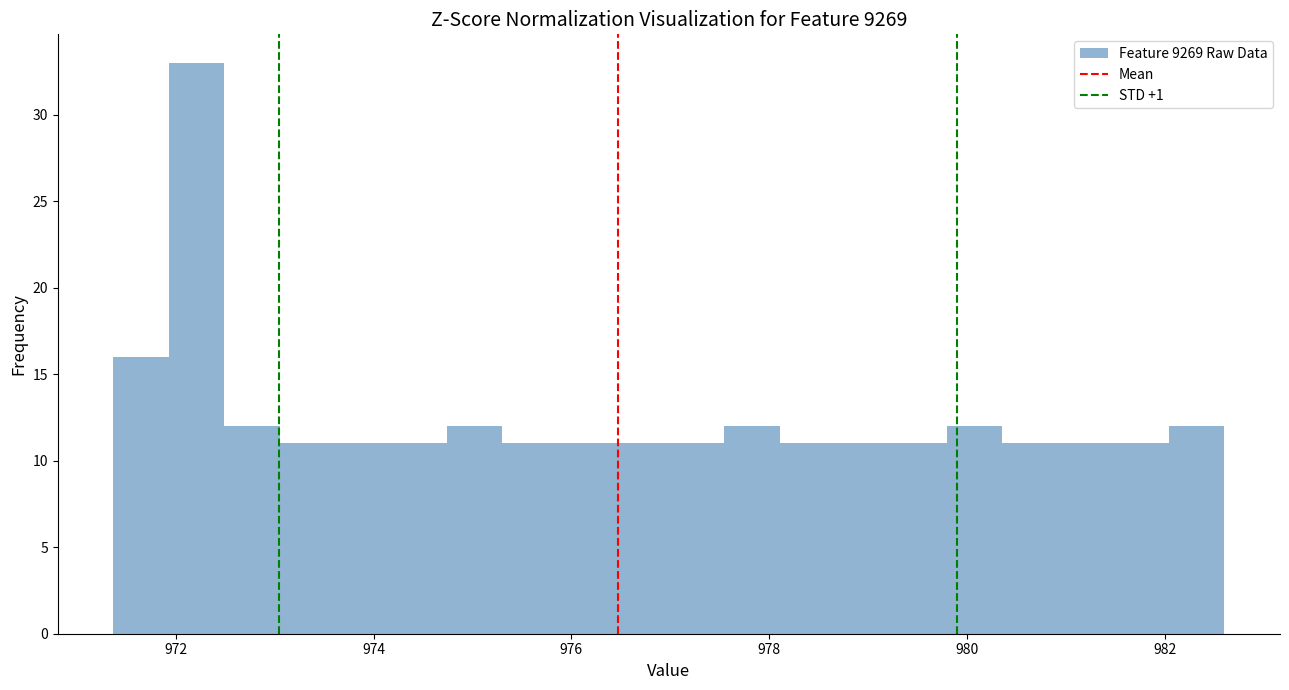

Around what value on the x-axis is the tallest bar? Give the approximate position of its centre, as read against the axis.

972.2